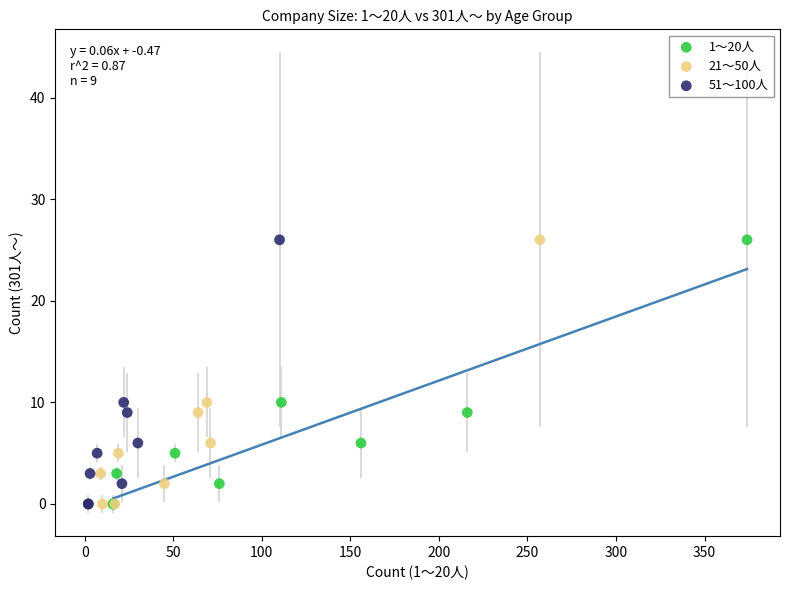

What are all the series names shown in the legend?

1～20人, 21～50人, 51～100人